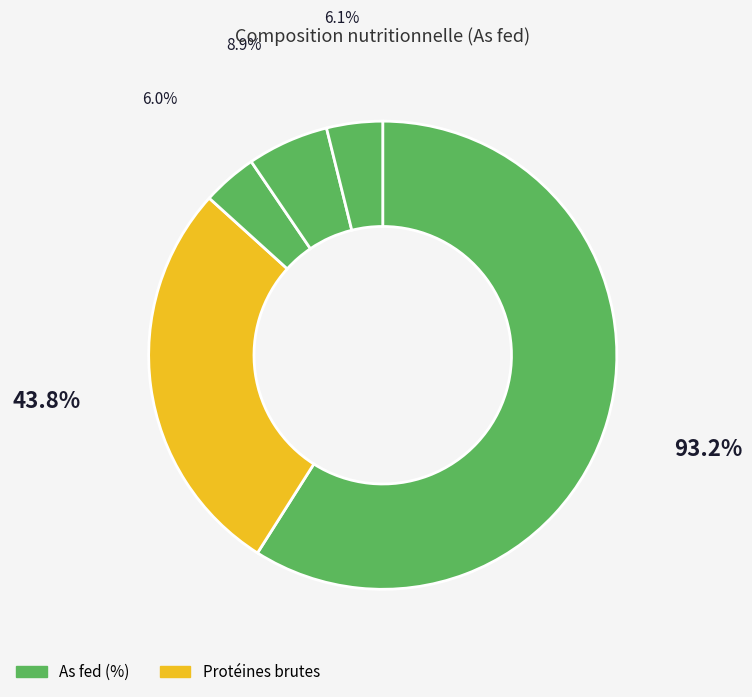

How many segments does this pie chart have?

5